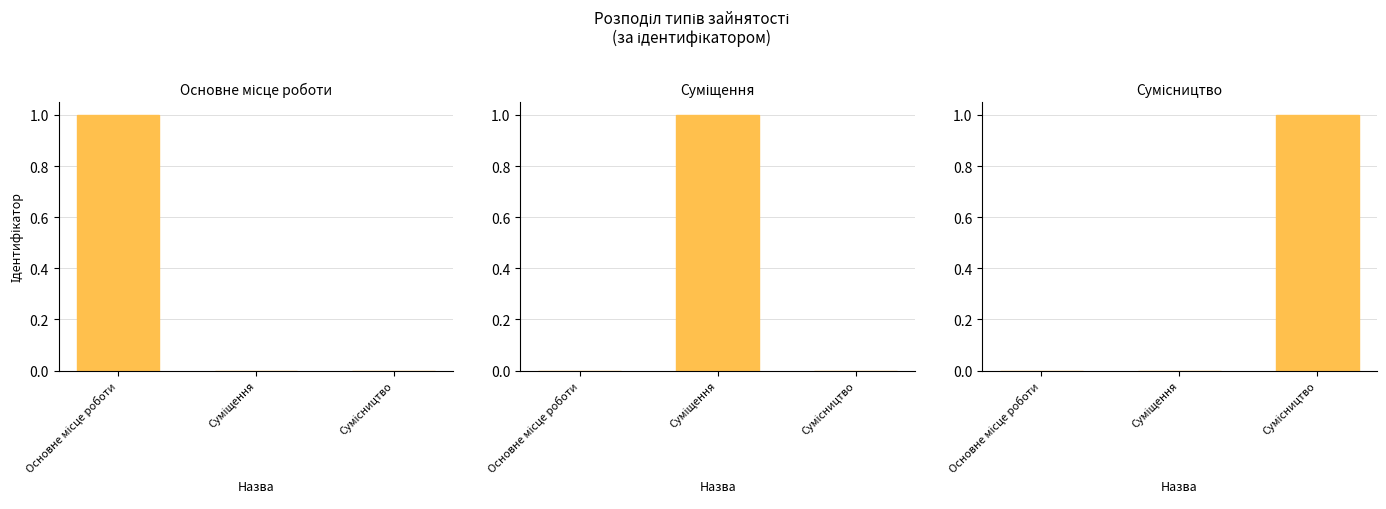

Which has a higher value, Суміщення or Основне місце роботи?

Основне місце роботи